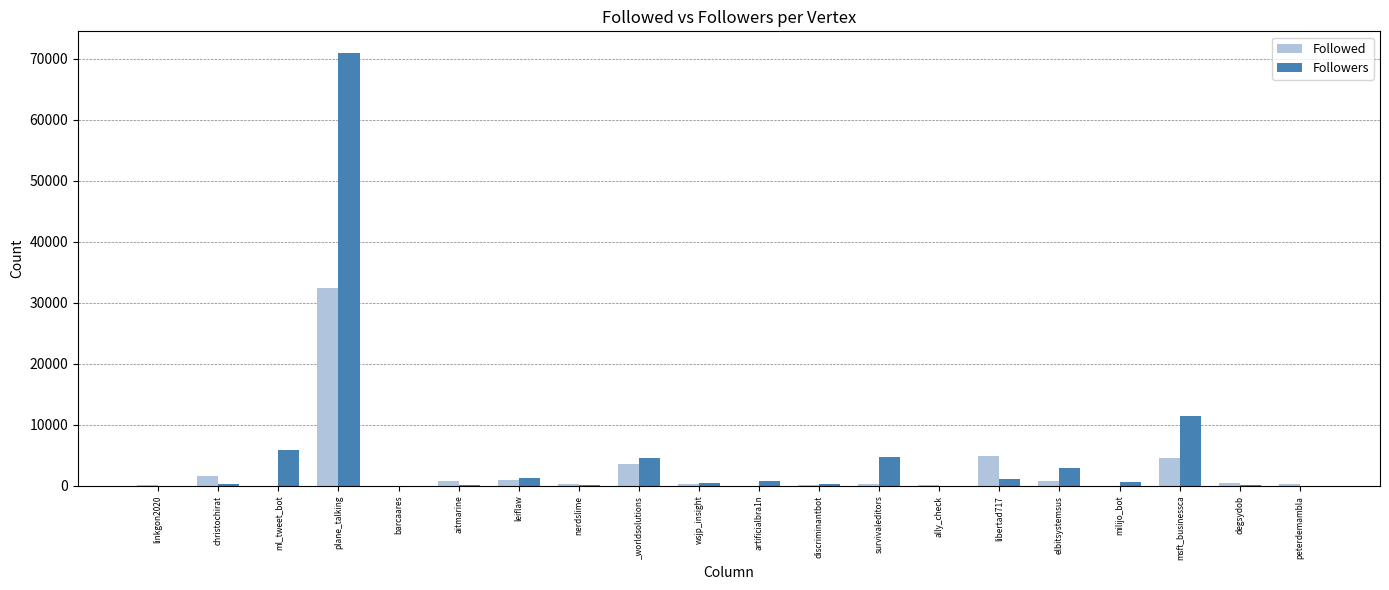

Is it true that Followers equals 18254 at msft_businessca?

False